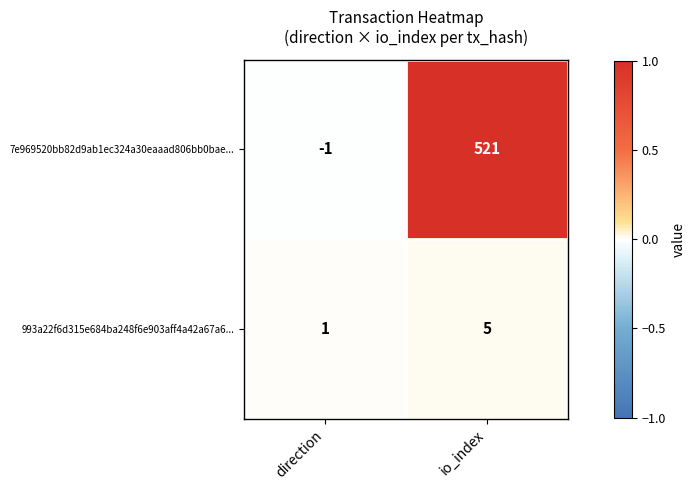

What is the difference between the 7e969520bb82d9ab1ec324a30eaaad806bb0bae... values at io_index and direction?

522